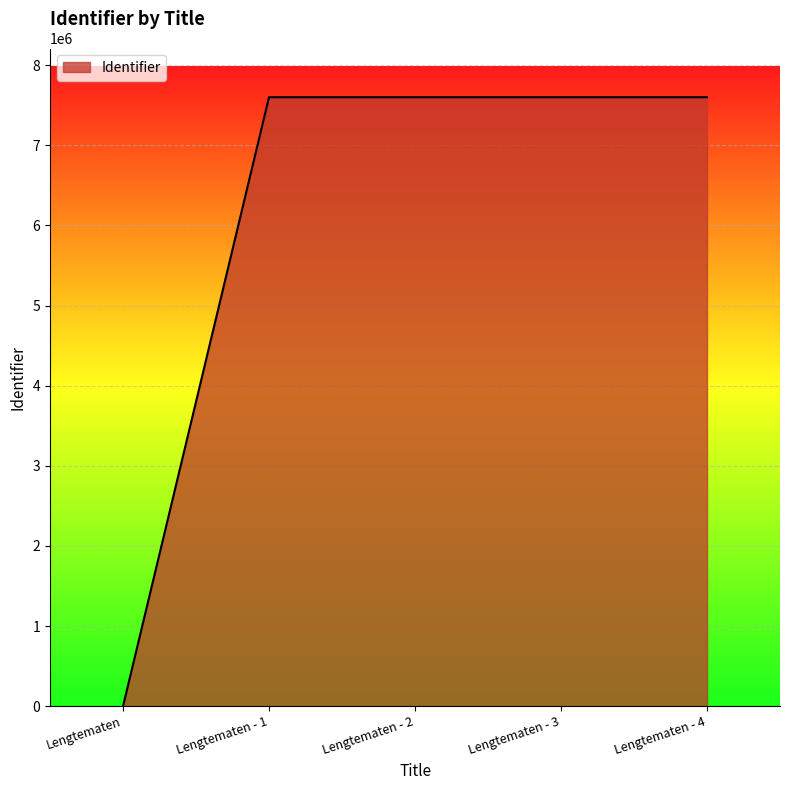

What is the sum of all values?

30401312